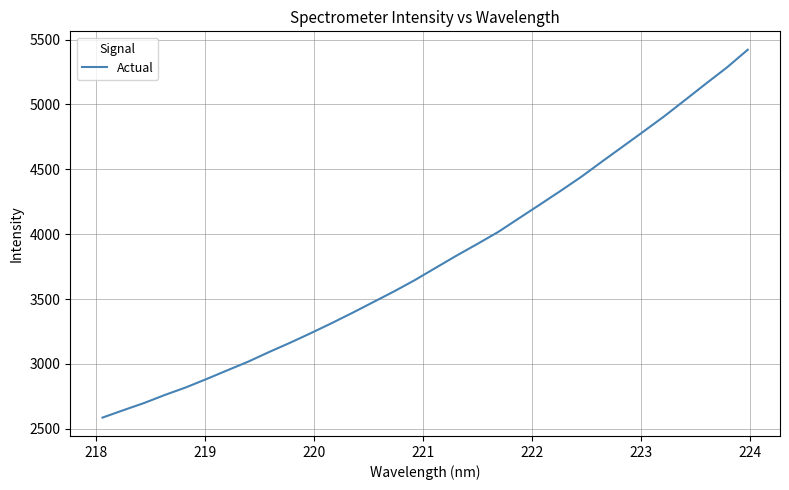

How many values are below 3741?

16